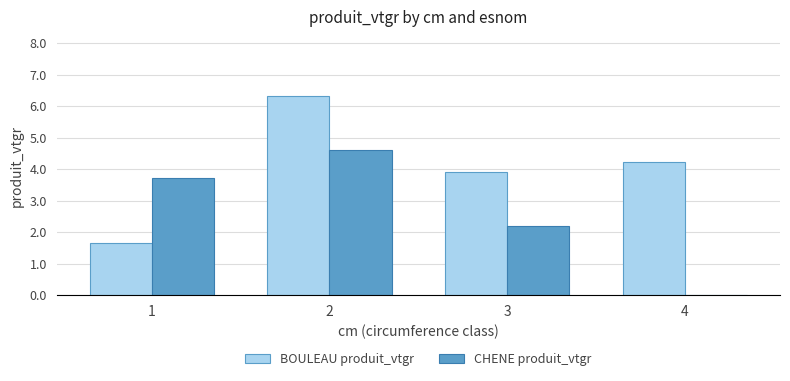

What is the difference between the BOULEAU produit_vtgr values at 2 and 3?

2.4